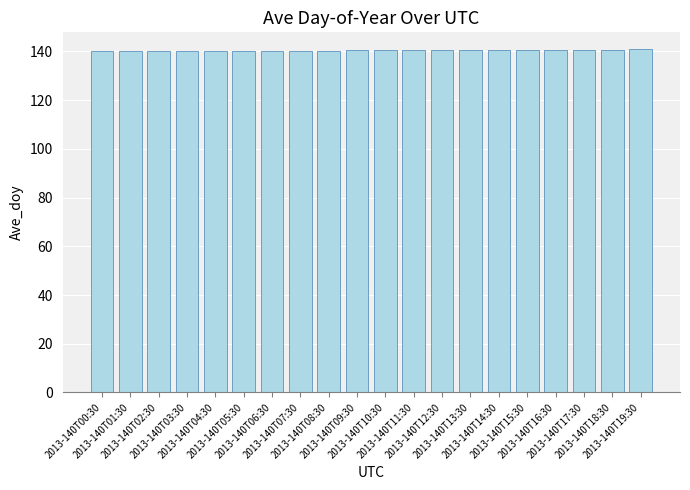

What value does the data have at 2013-140T17:30?

140.7